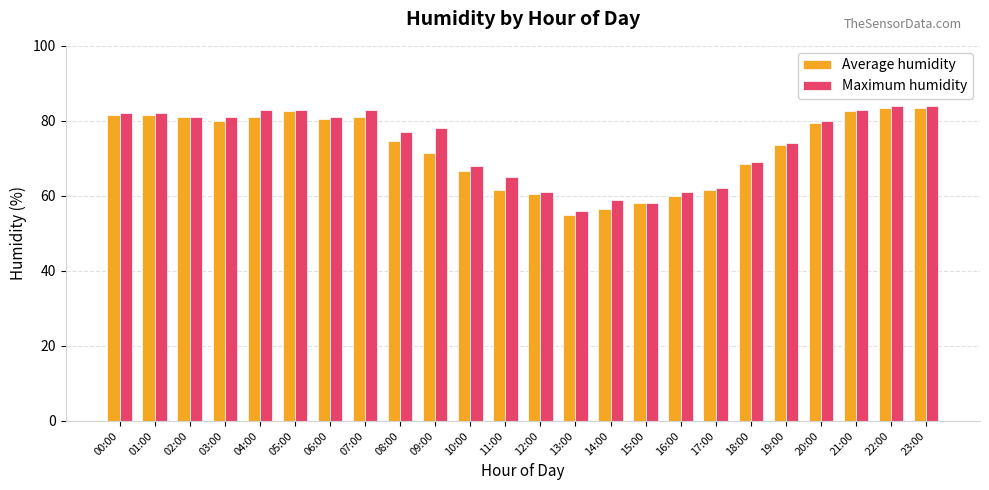

What is the total value across all series at 08:00?

151.5